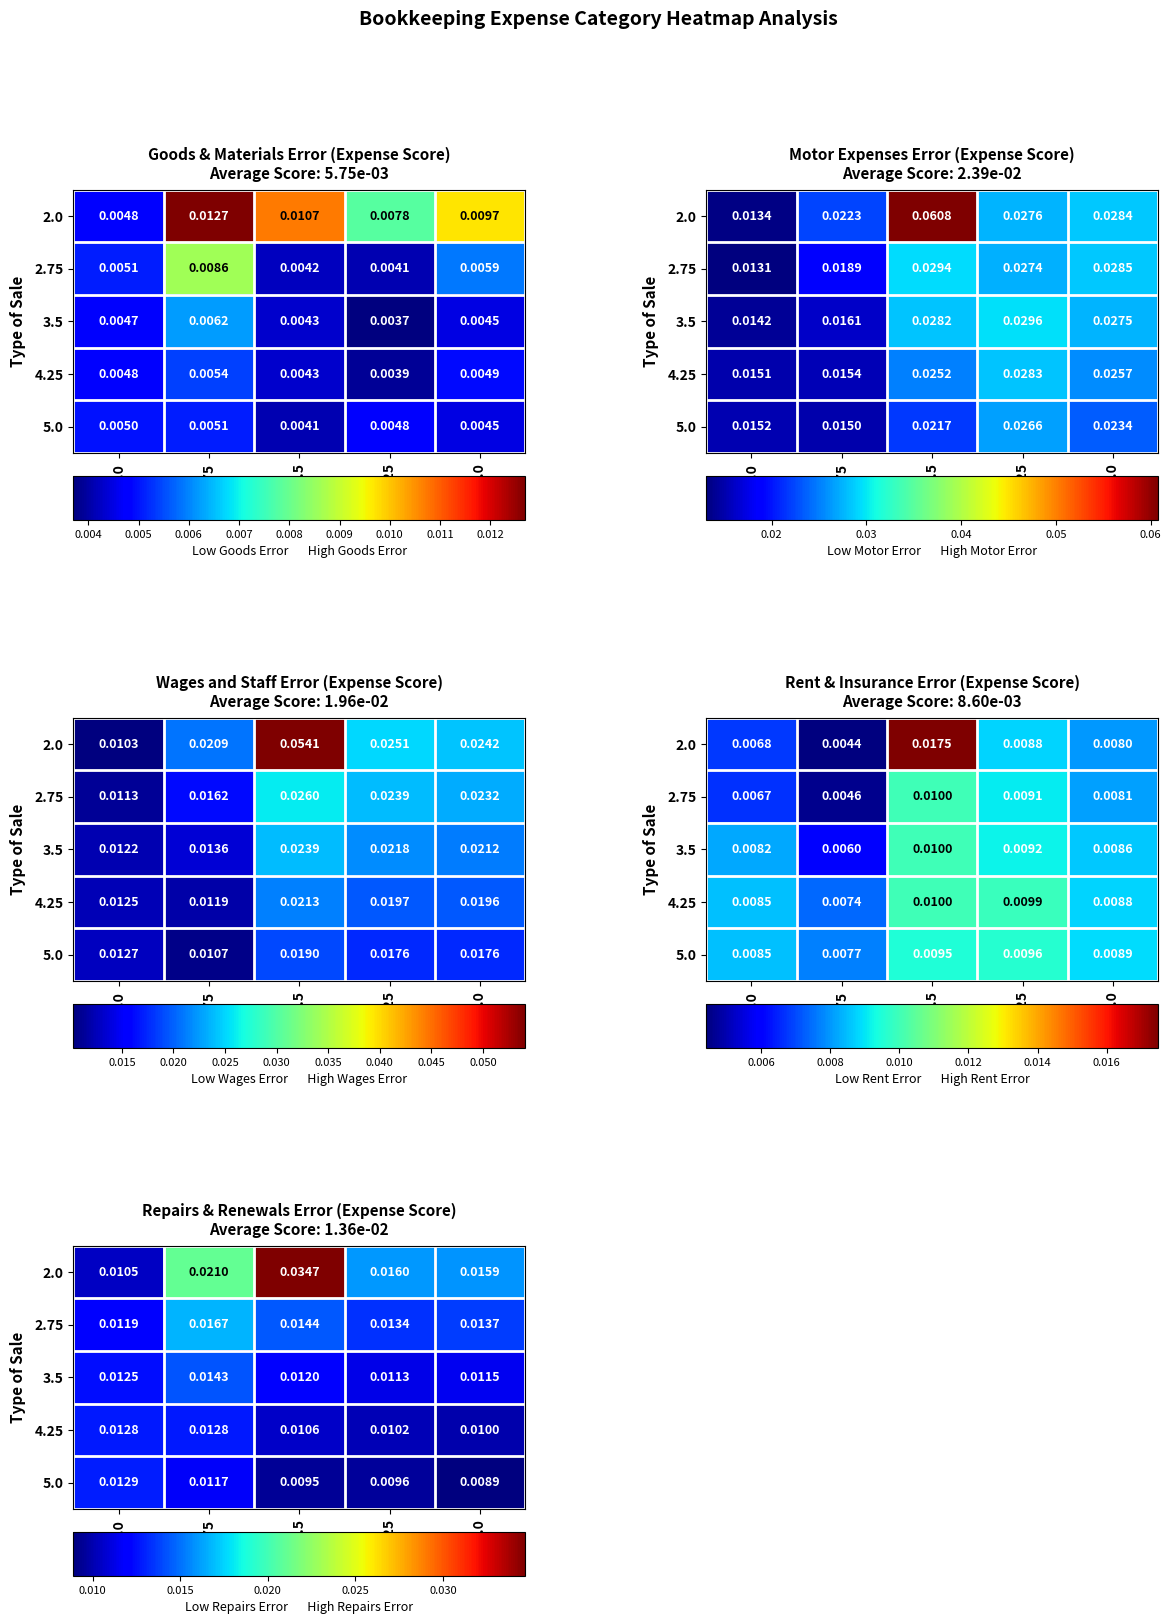

At how many categories does at least one series exceed 0?

5